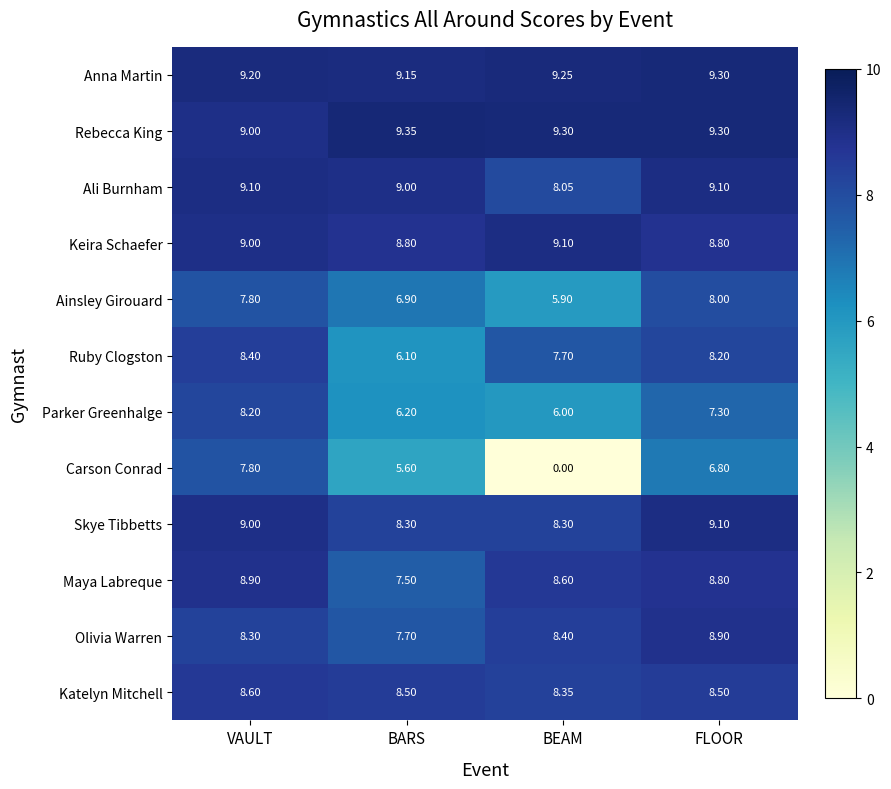

At which category is the sum across all series the highest?

VAULT